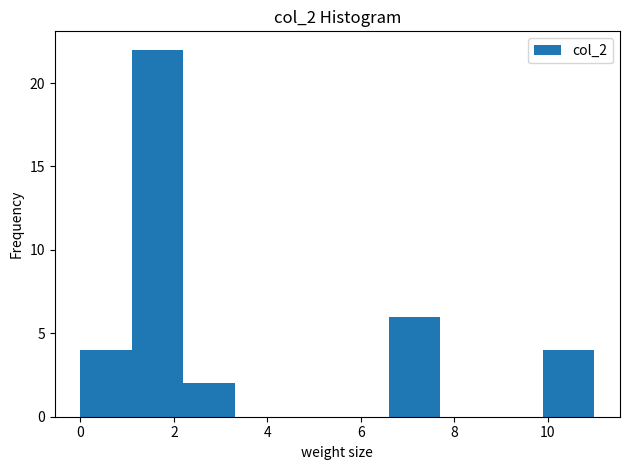

Reading left to right, transcribe this chart: for each bar, give the range it covers on the x-axis and its height. Neither the bar edges nor the heights are printed on the chart, so give them approximately, as read against the axes.

0.0 to 1.1: 4
1.1 to 2.2: 22
2.2 to 3.3: 2
3.3 to 4.4: 0
4.4 to 5.5: 0
5.5 to 6.6: 0
6.6 to 7.7: 6
7.7 to 8.8: 0
8.8 to 9.9: 0
9.9 to 11.0: 4